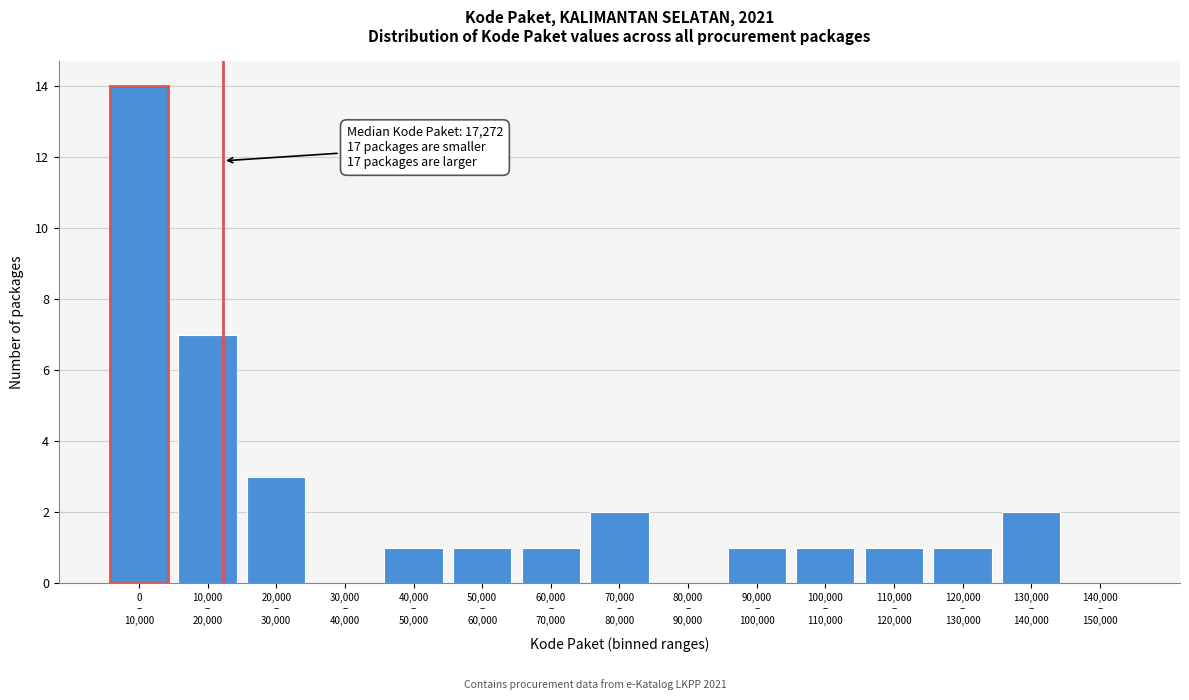

What is the greatest value displayed?

14